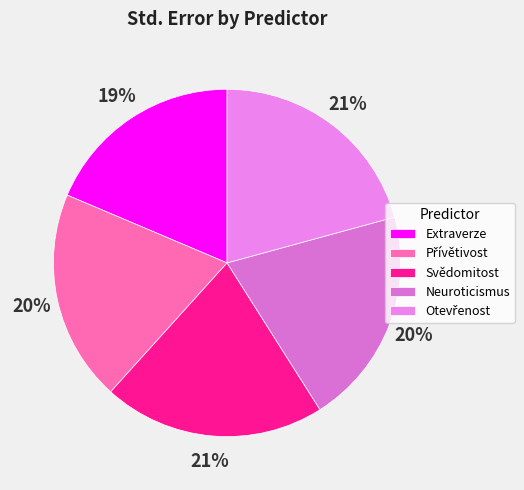

To the nearest percent, what is the average slice percentage?

20%